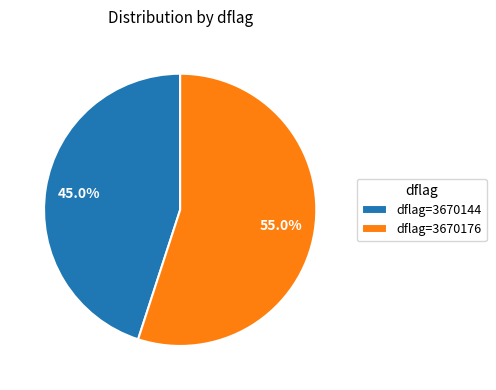

Does dflag=3670144 account for over 50% of the chart?

No